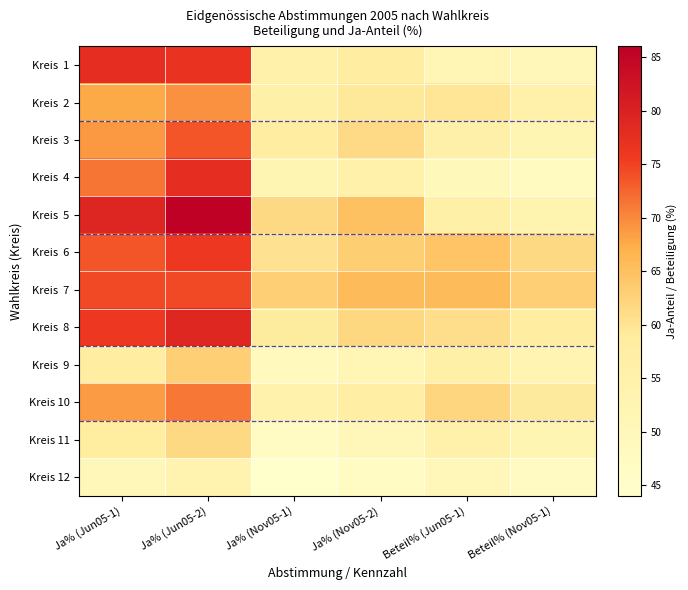

At how many categories does at least one series exceed 51?

6